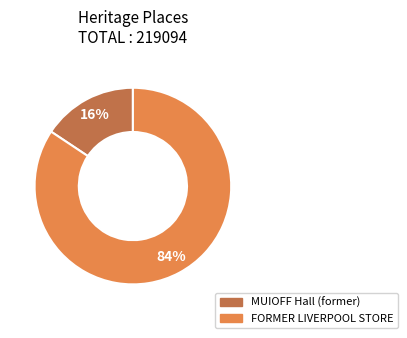

Which has a higher value, MUIOFF Hall (former) or FORMER LIVERPOOL STORE?

FORMER LIVERPOOL STORE